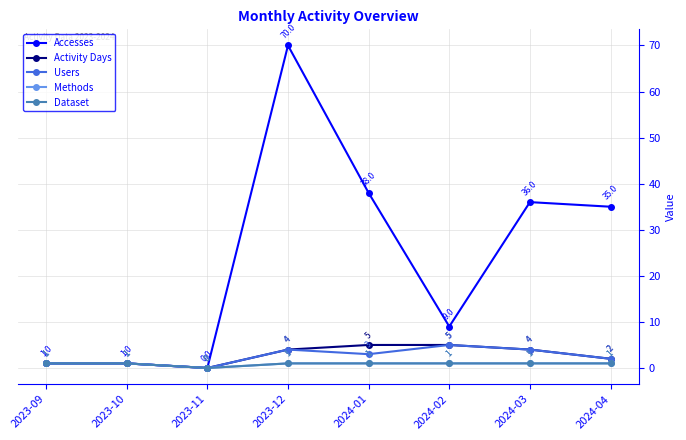

Is this an area chart (filled region under the line)?

No